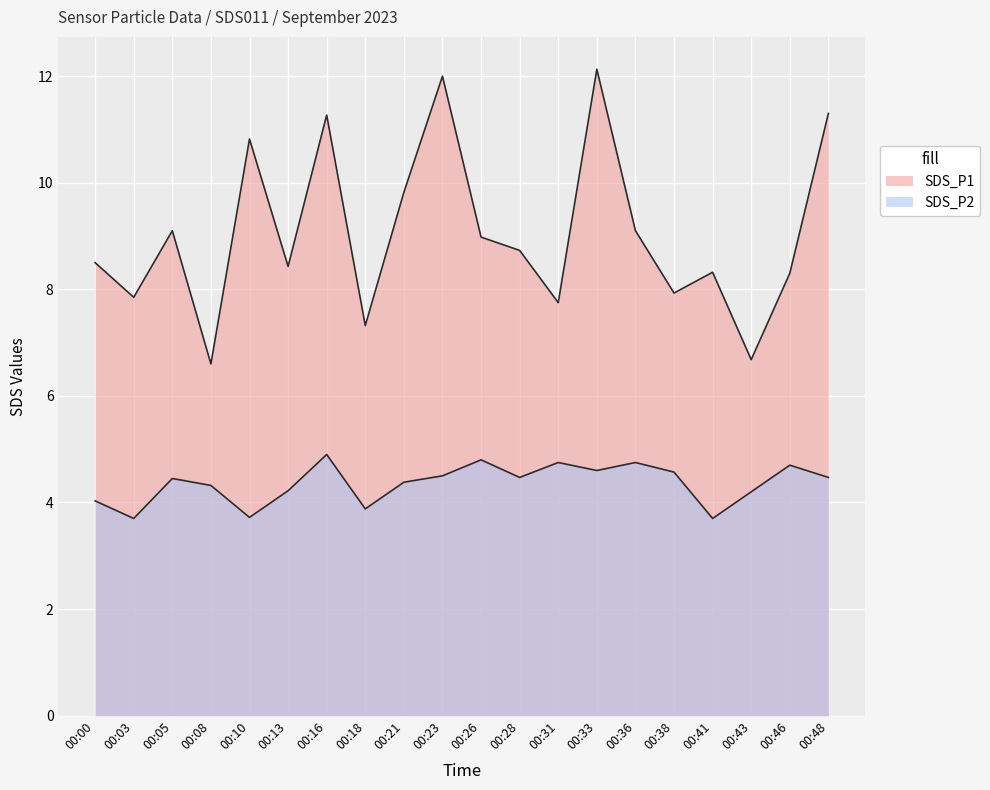

What is the difference between the maximum and minimum values in the SDS_P2 series?

1.2